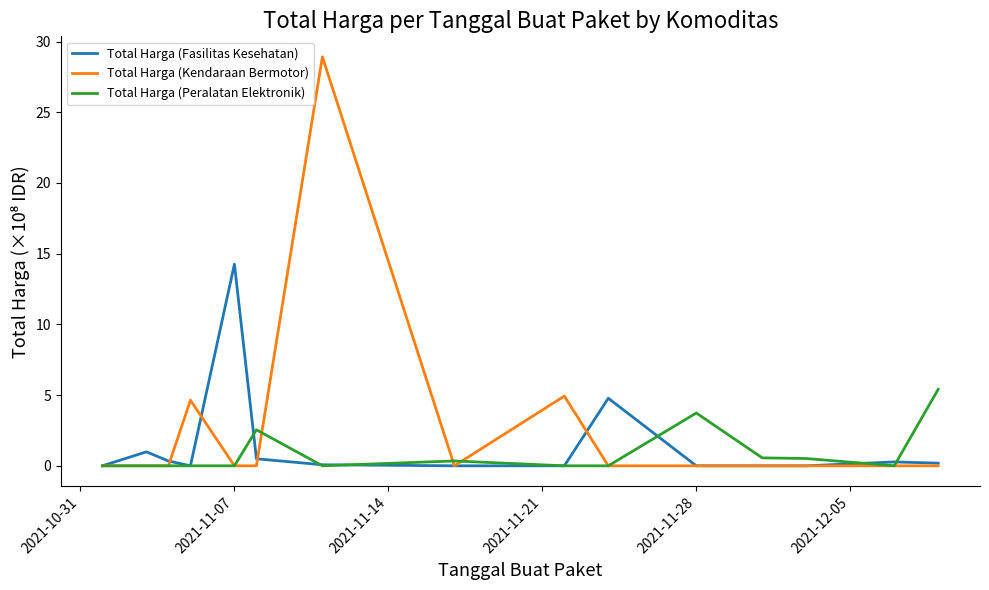

What is the average value of the Total Harga (Fasilitas Kesehatan) series?

1.4